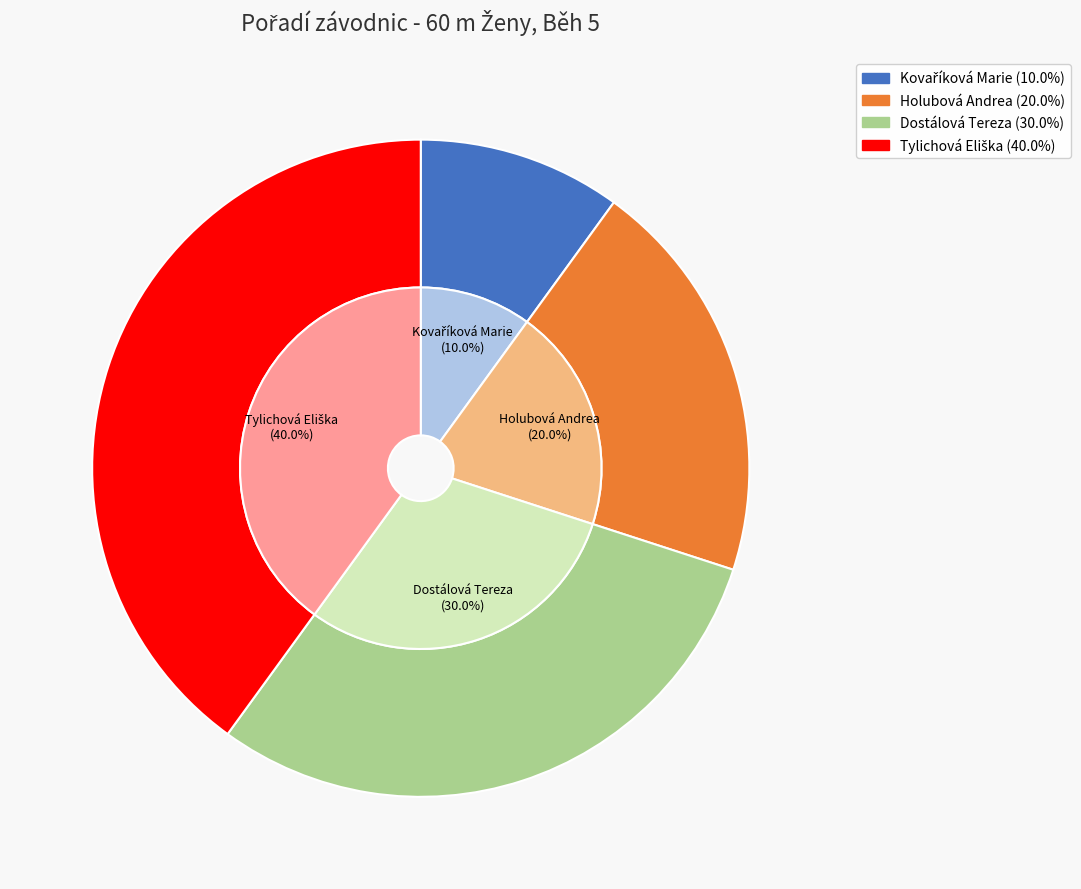

Is the sum of Holubová Andrea and Kovaříková Marie greater than half?

No